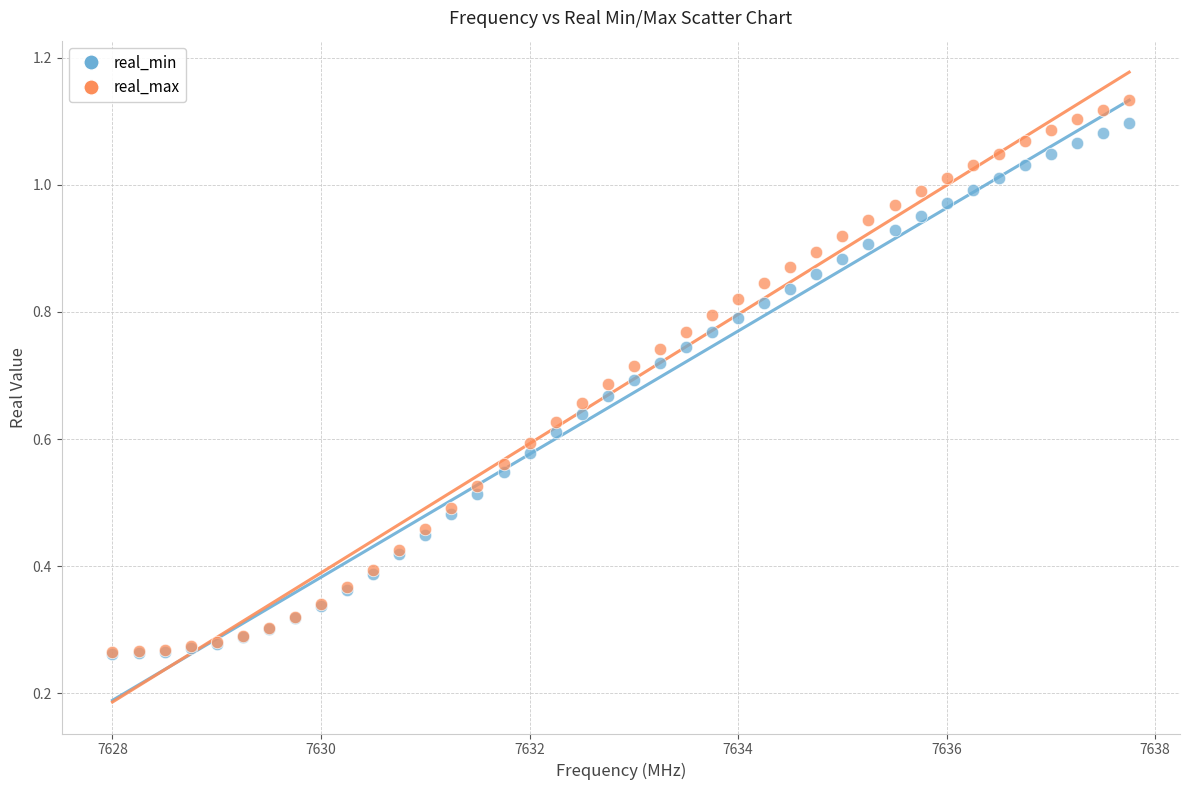

Which series has the largest Y range (max minus min)?

real_max